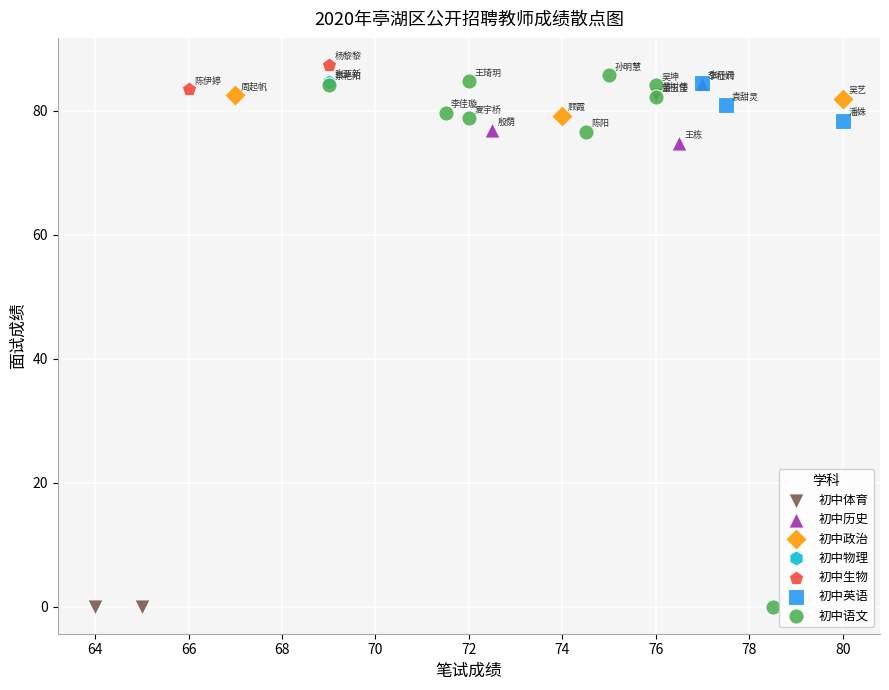

What are all the series names shown in the legend?

初中体育, 初中历史, 初中政治, 初中物理, 初中生物, 初中英语, 初中语文